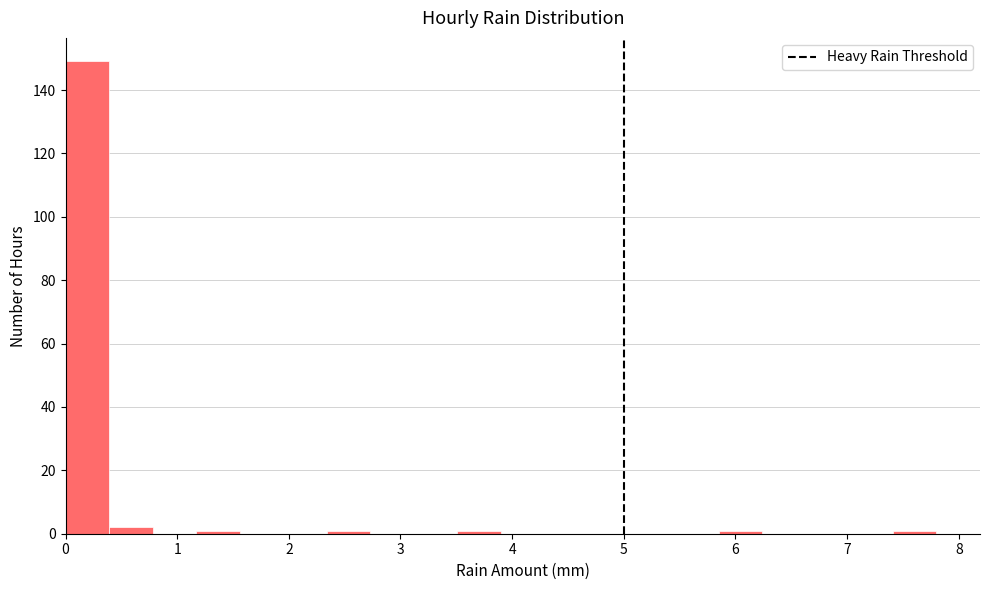

Read against the x-axis, roughly where is the centre of the tallest bar?

0.2